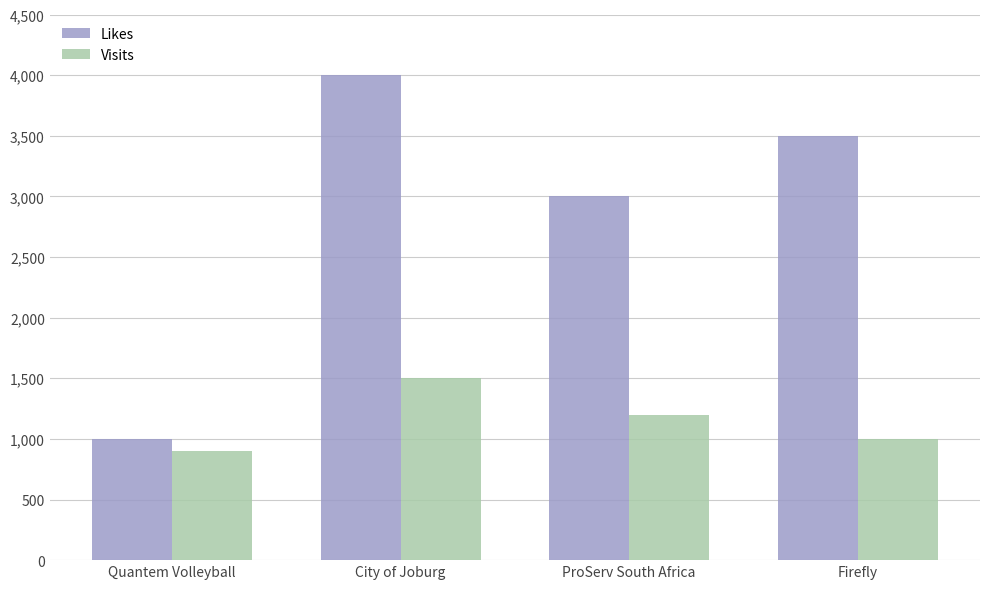

Which series has the widest spread of values?

Likes